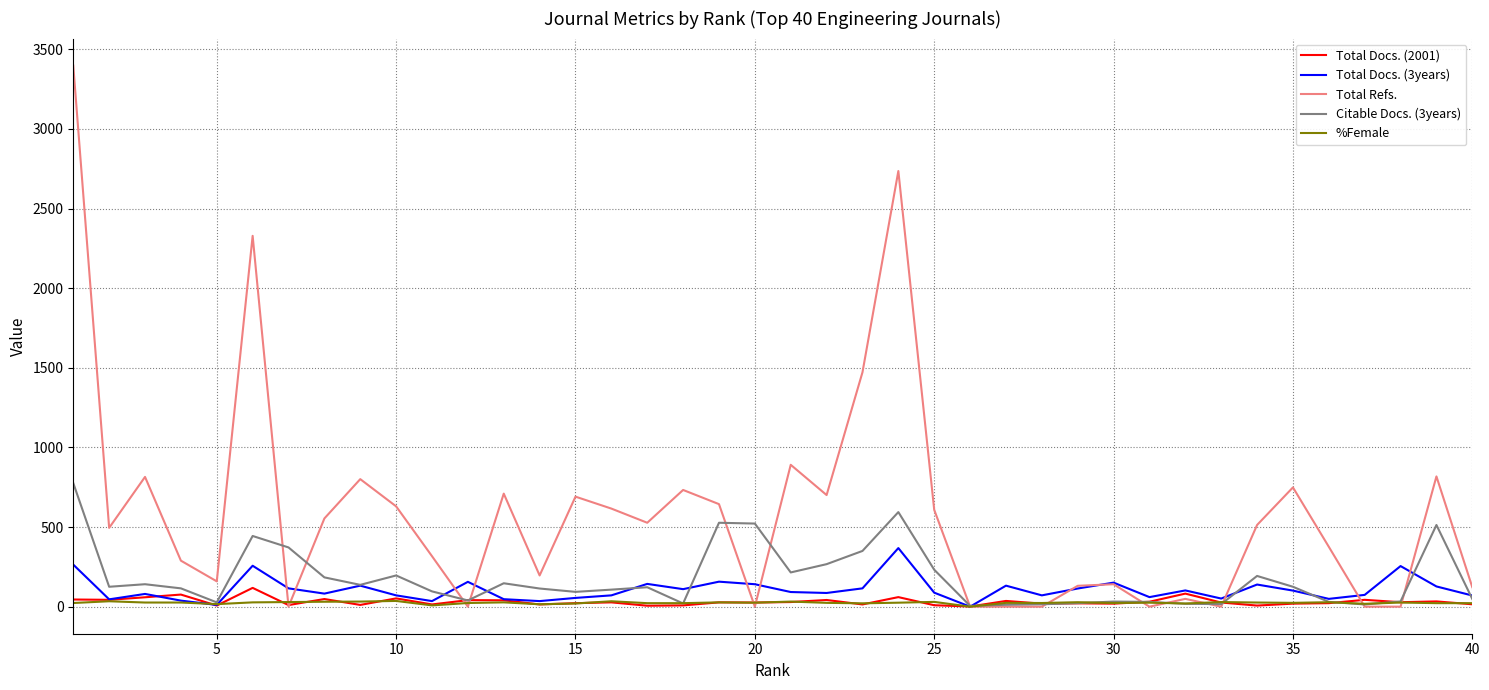

What is the average value of the Total Docs. (3years) series?

107